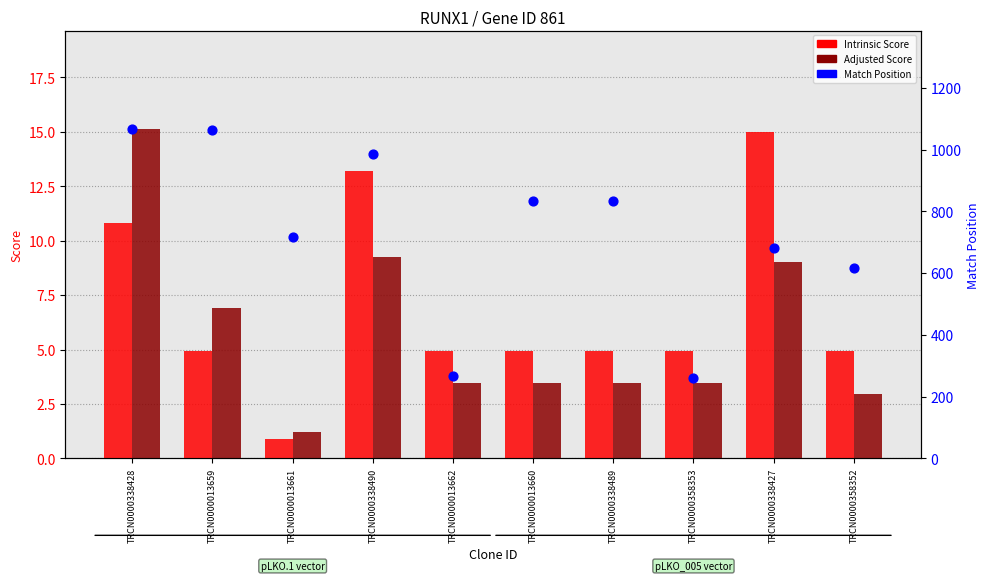

What are all the series names shown in the legend?

Intrinsic Score, Adjusted Score, Match Position